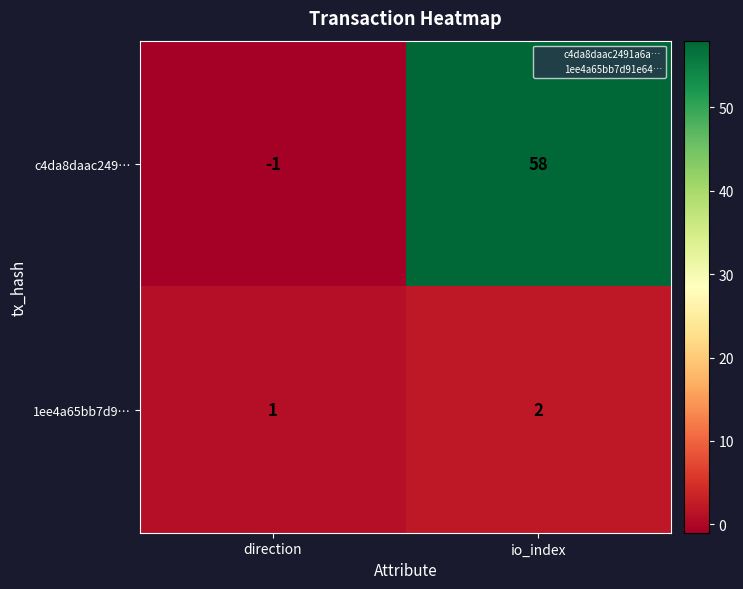

At which category is the sum across all series the highest?

io_index